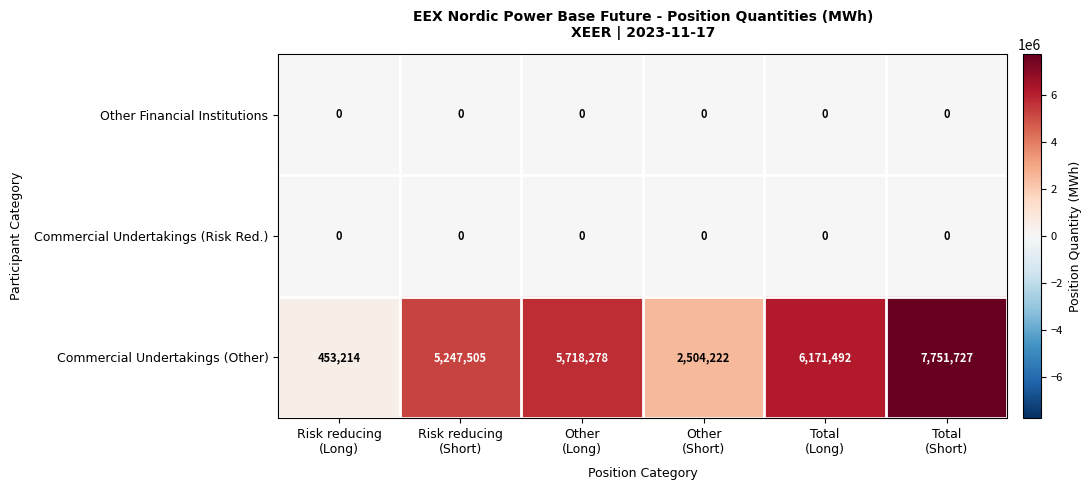

Which series has the largest total across all categories?

Commercial Undertakings (Other)